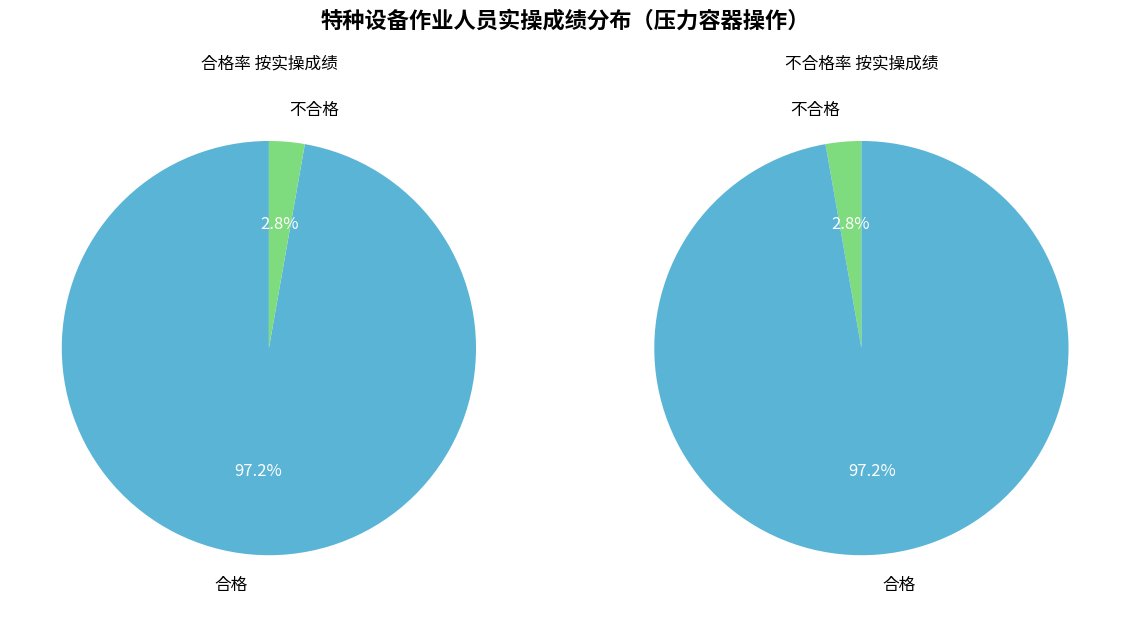

Rank the categories by value from highest to lowest.

合格, 不合格